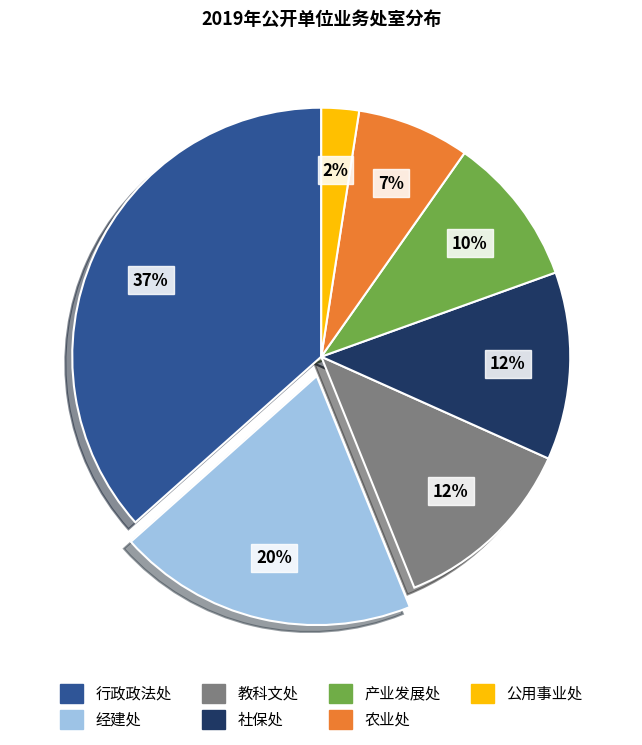

Which slice is the largest?

行政政法处